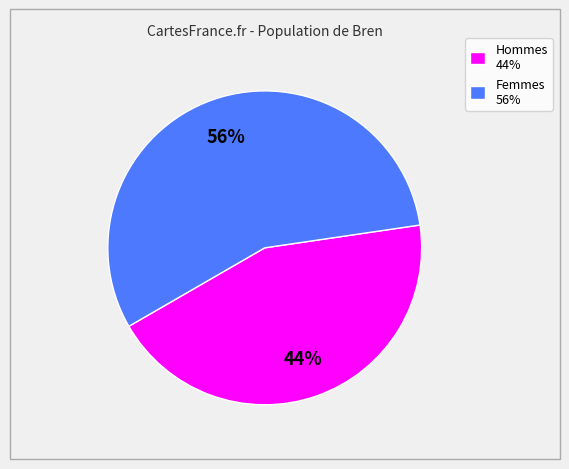

To the nearest percent, what percentage of the pie is Hommes 44%?

44%